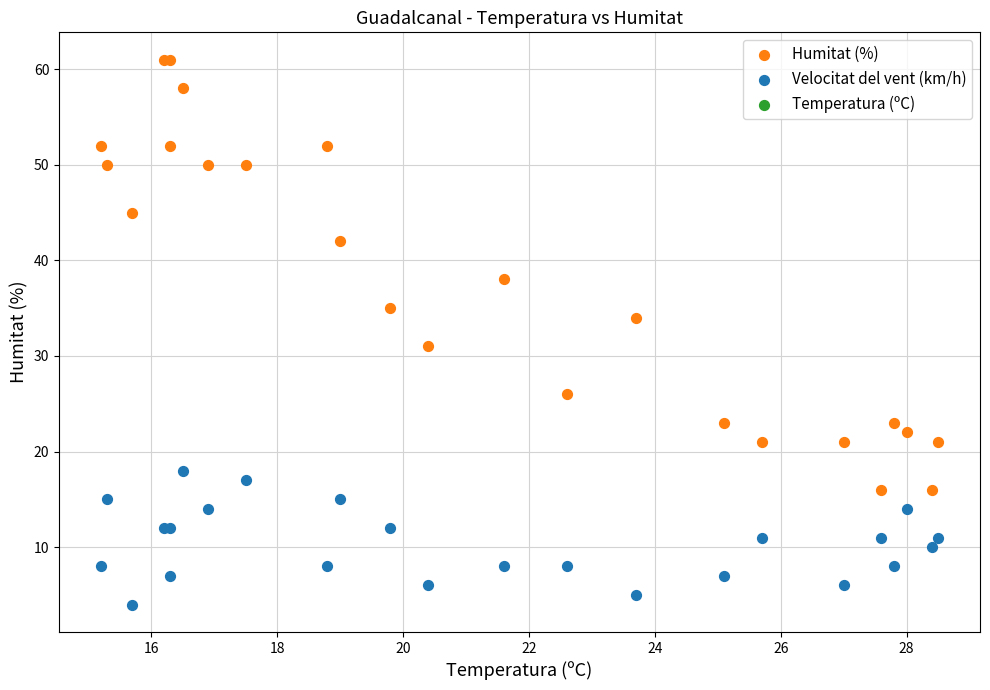

Which series contains the lowest Y value?

Velocitat del vent (km/h)